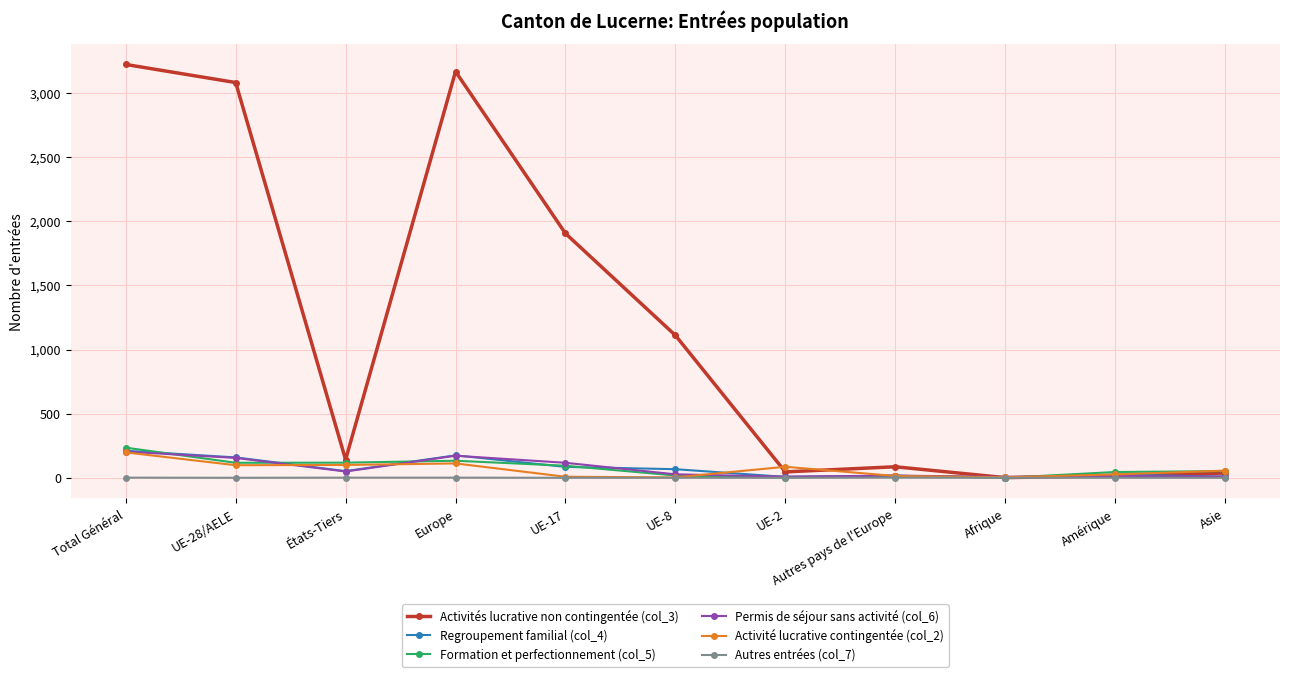

Which series has the largest range (max minus min)?

Activités lucrative non contingentée (col_3)